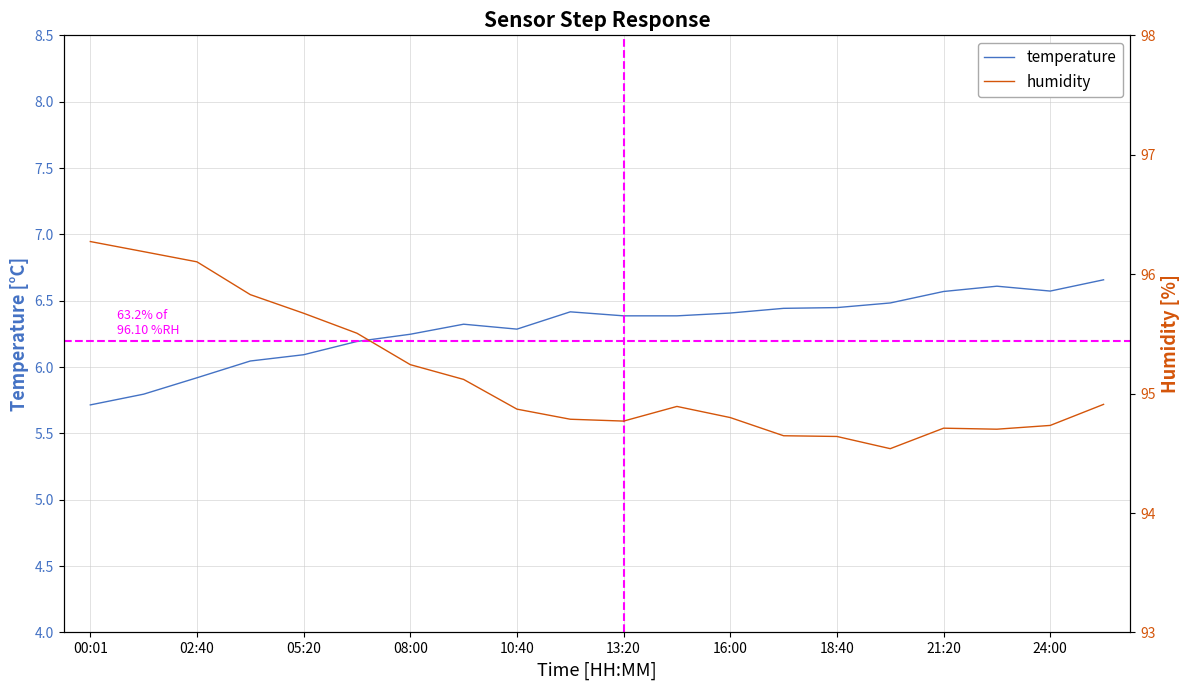

At which label does humidity reach its peak?

00:01